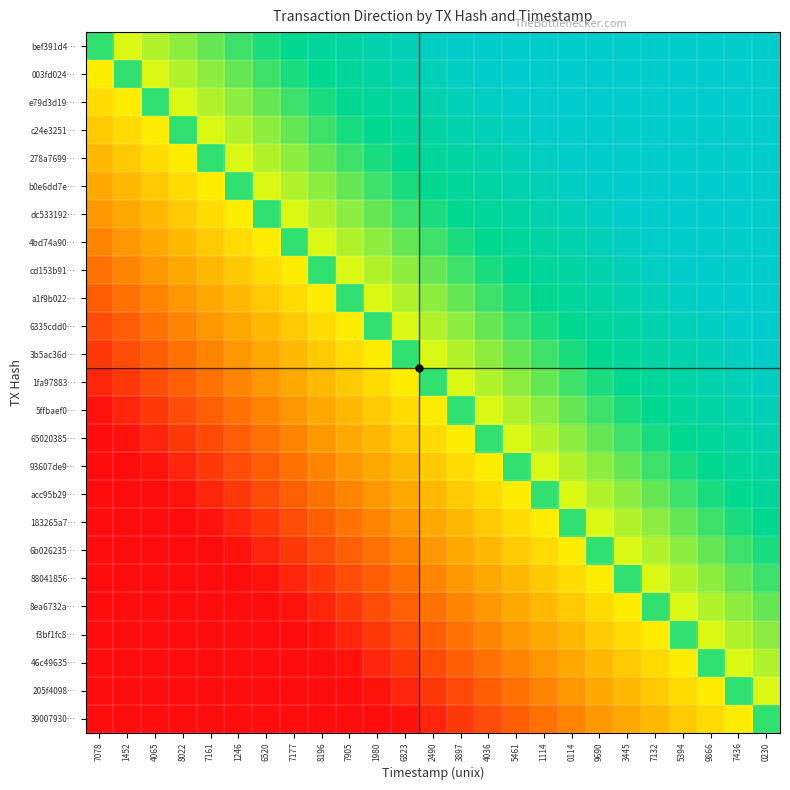

Which series has the largest total across all categories?

bef391d4…